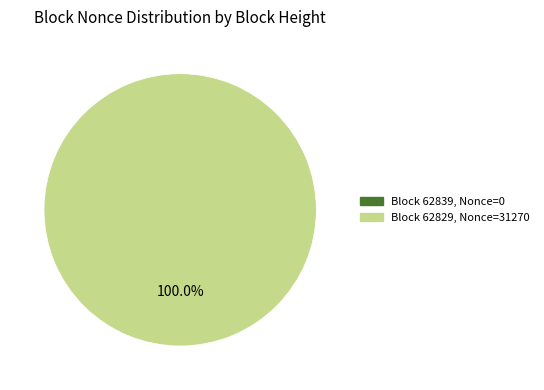

Does any single category account for the majority?

Yes